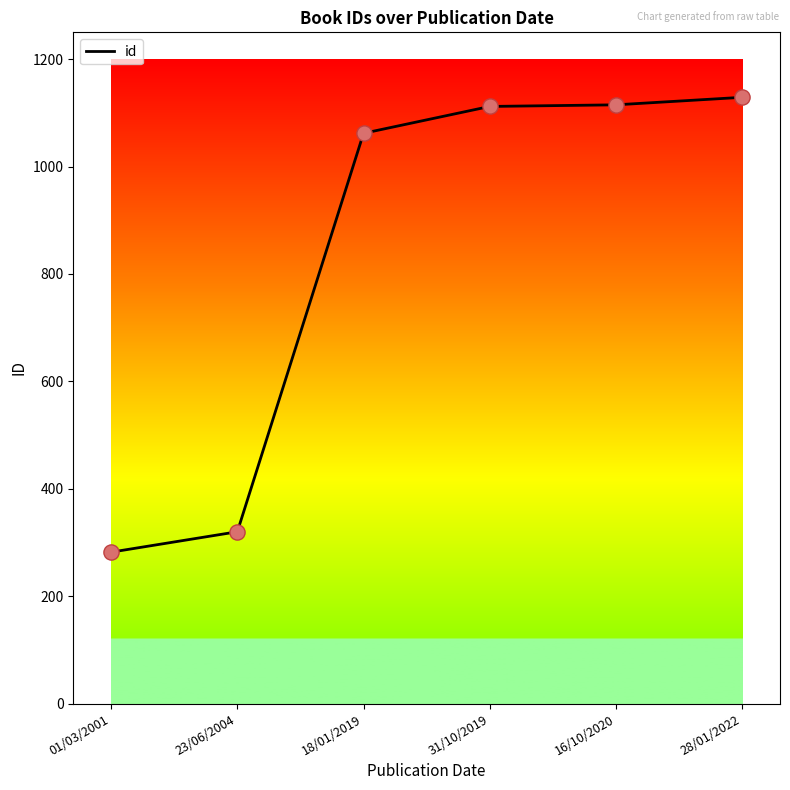

Which has a higher value, 18/01/2019 or 31/10/2019?

31/10/2019